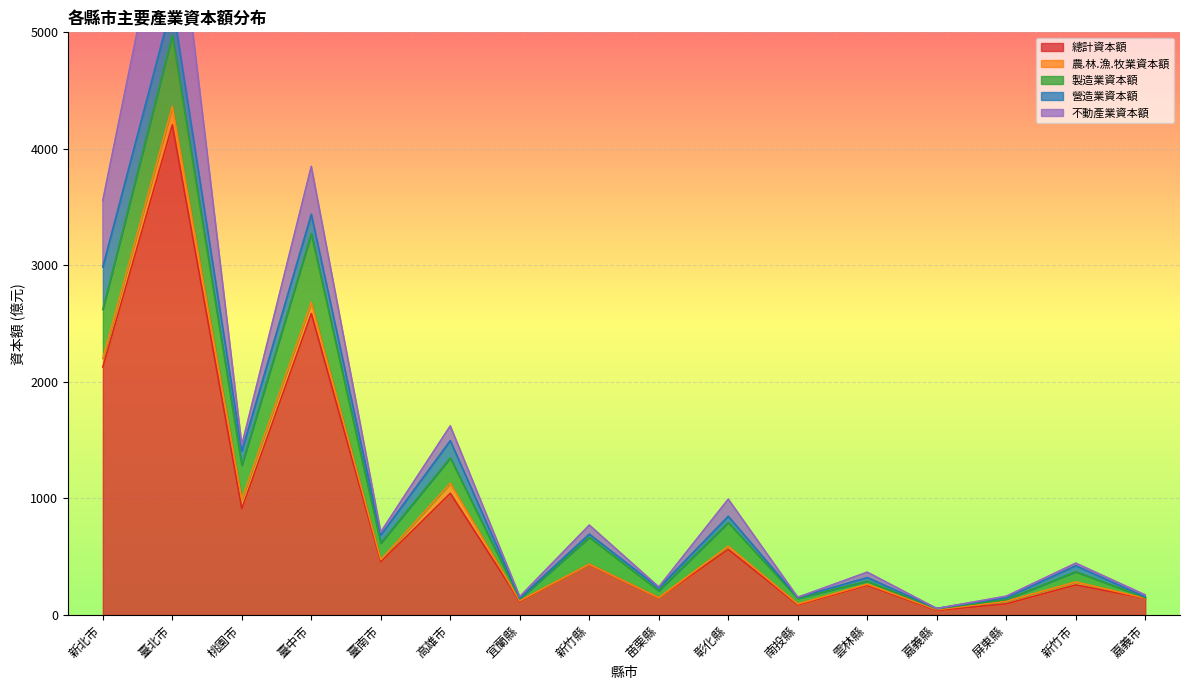

Where do 製造業資本額 and 農.林.漁.牧業資本額 first cross each other?

嘉義縣 and 屏東縣